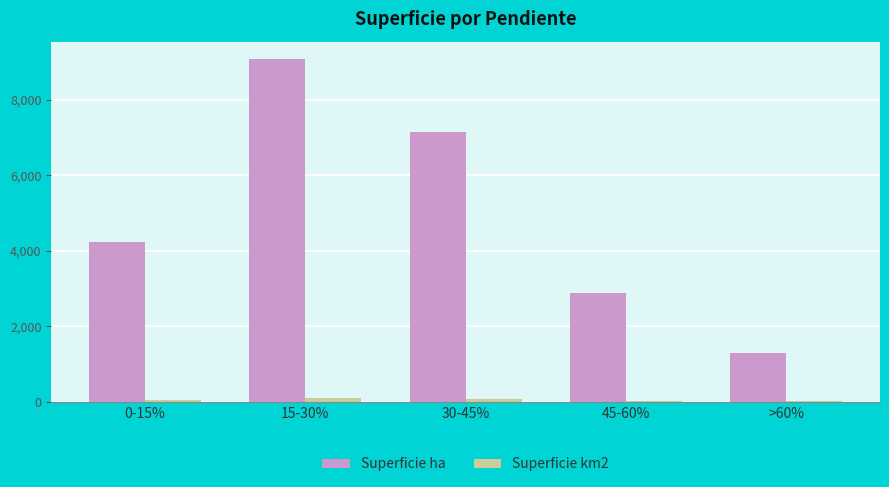

Which series has the largest total across all categories?

Superficie ha